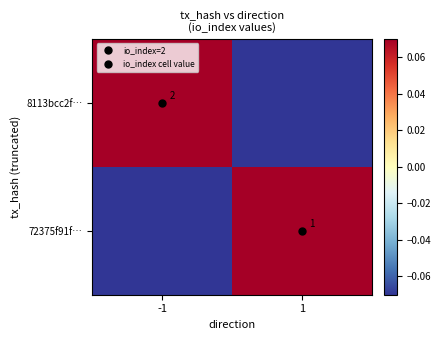

Which category has the lowest value in the 72375f91f… series?

-1